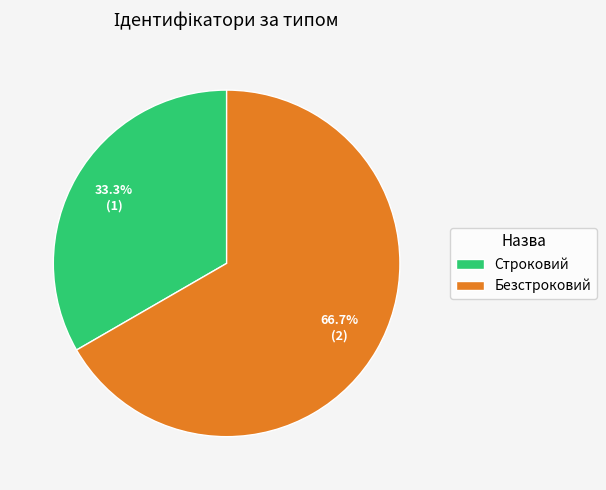

Is there any slice that represents more than half of the pie?

Yes